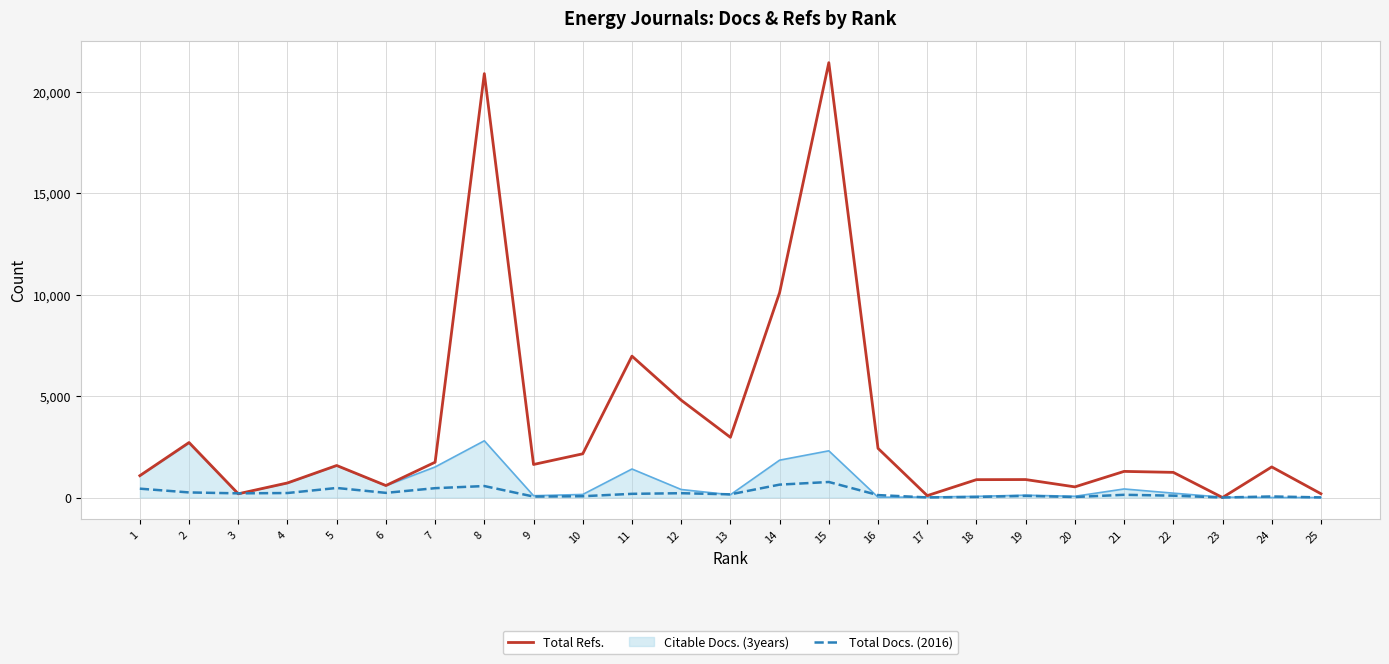

Which series has the largest total across all categories?

Total Refs.